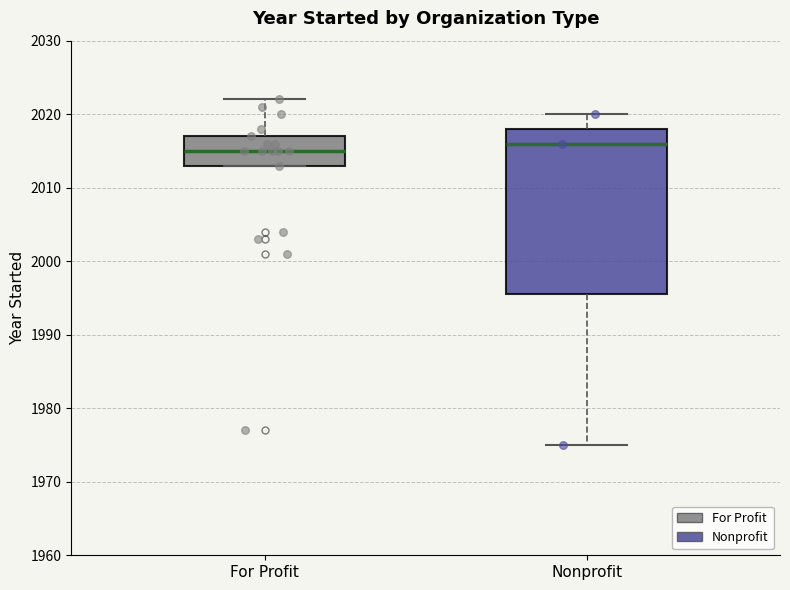

Where does the upper whisker of the box for For Profit end on the y-axis? The values are not printed on the chart, so give them approximately, as read against the axis.

2022